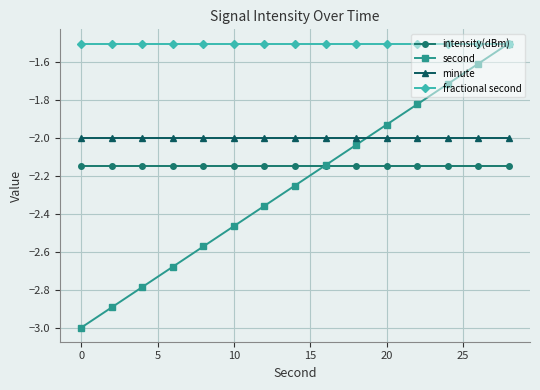

True or false: second has more than 1 points higher than both neighbors.

False